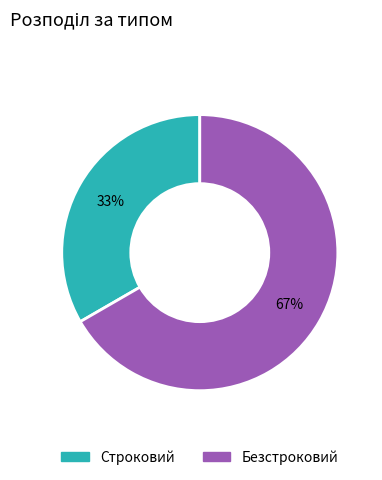

Is Безстроковий the majority of the pie?

Yes